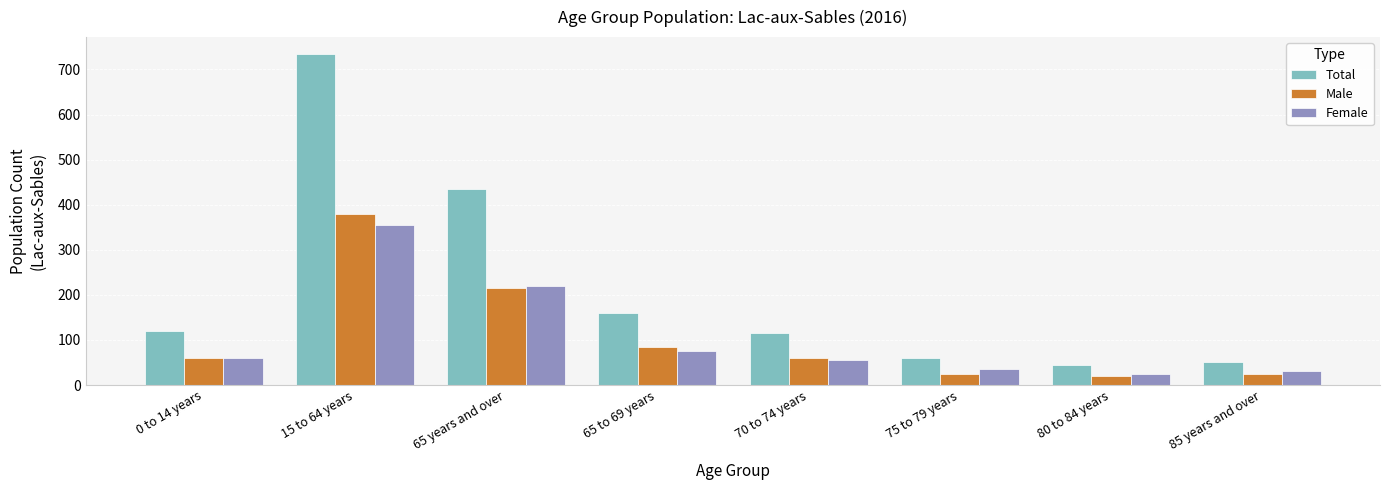

How many groups of bars are there?

8